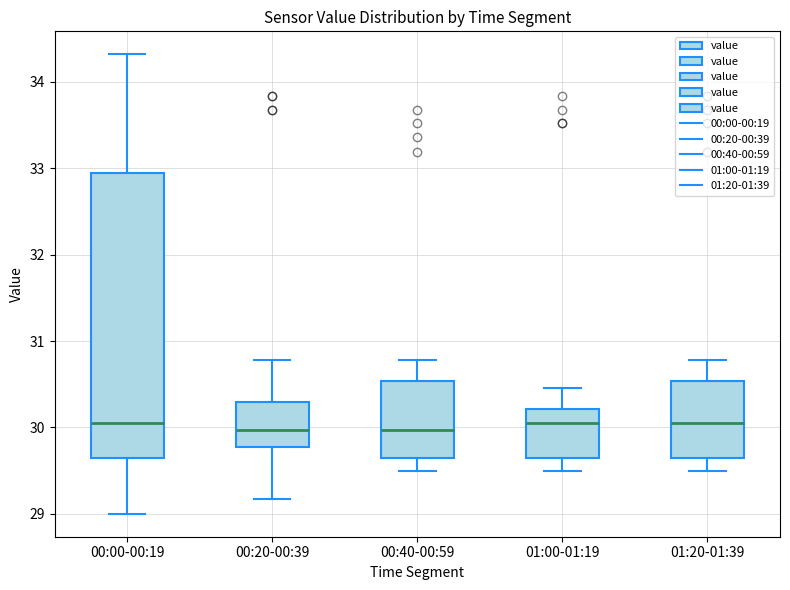

Reading left to right, read every box against the y-axis: the position of its median line, the range the box covers, and the ends of its whiskers. The values are not printed on the chart, so give them approximately, as read against the axis.

00:00-00:19: median 30.1, box 29.7 to 33.0, whiskers 29.0 to 34.3
00:20-00:39: median 30.0, box 29.8 to 30.3, whiskers 29.2 to 30.8
00:40-00:59: median 30.0, box 29.7 to 30.5, whiskers 29.5 to 30.8
01:00-01:19: median 30.1, box 29.7 to 30.2, whiskers 29.5 to 30.5
01:20-01:39: median 30.1, box 29.7 to 30.5, whiskers 29.5 to 30.8